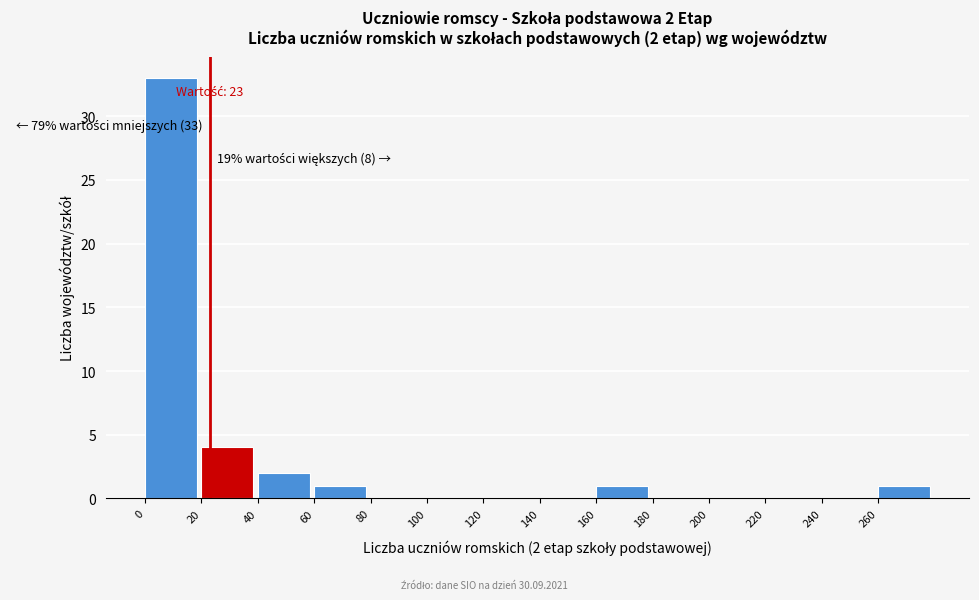

Which range on the x-axis has the tallest bar?

0 to 20